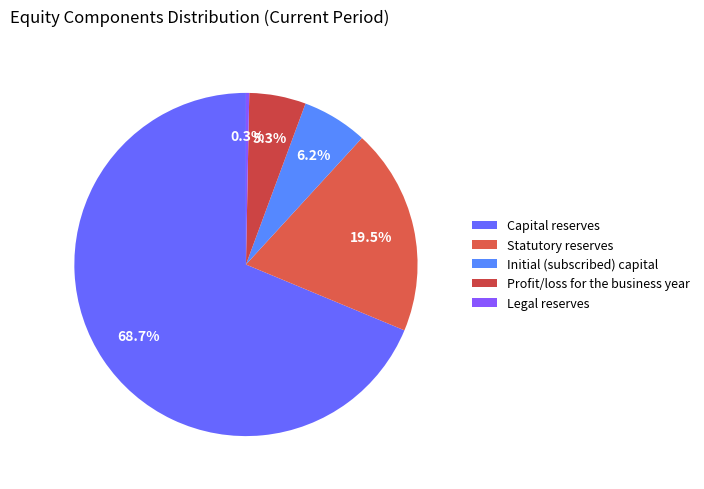

Which category accounts for the majority?

Capital reserves